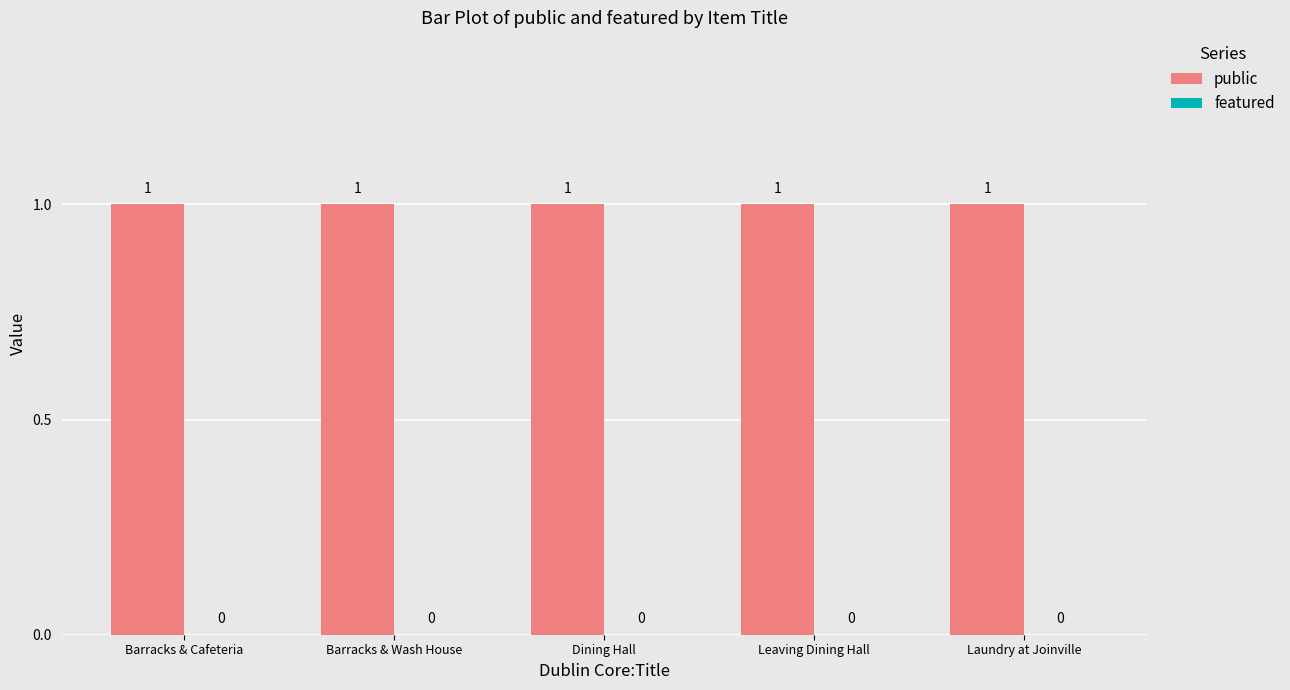

Reading left to right, transcribe all the data shown in this chart.

public: Barracks & Cafeteria=1	Barracks & Wash House=1	Dining Hall=1	Leaving Dining Hall=1	Laundry at Joinville=1
featured: Barracks & Cafeteria=0	Barracks & Wash House=0	Dining Hall=0	Leaving Dining Hall=0	Laundry at Joinville=0